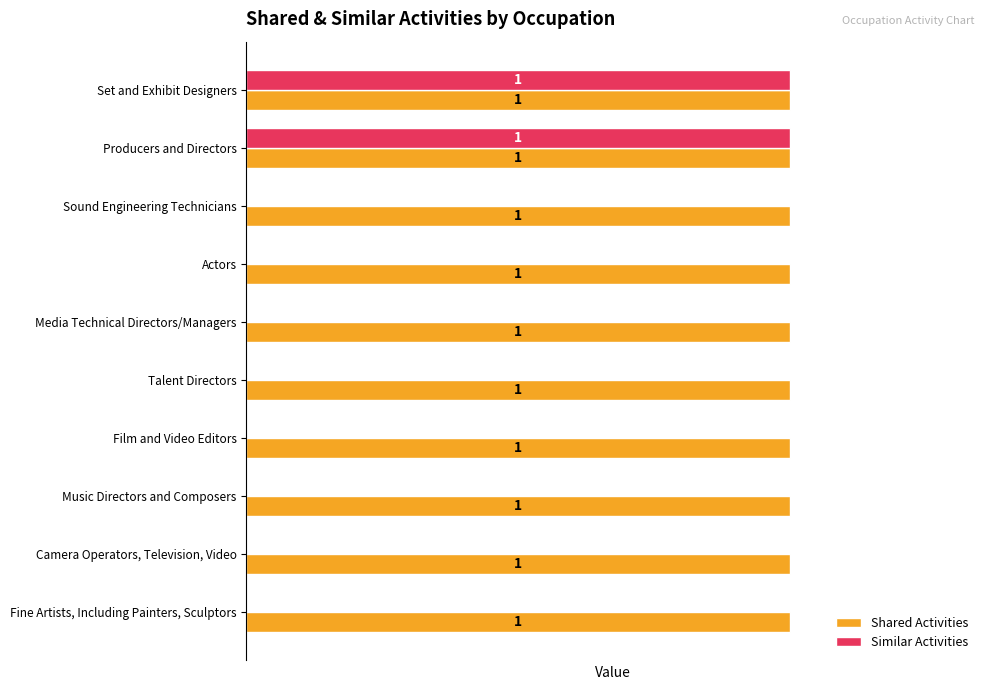

Is the value of Similar Activities at Camera Operators, Television, Video greater than the value of Shared Activities at Producers and Directors?

No